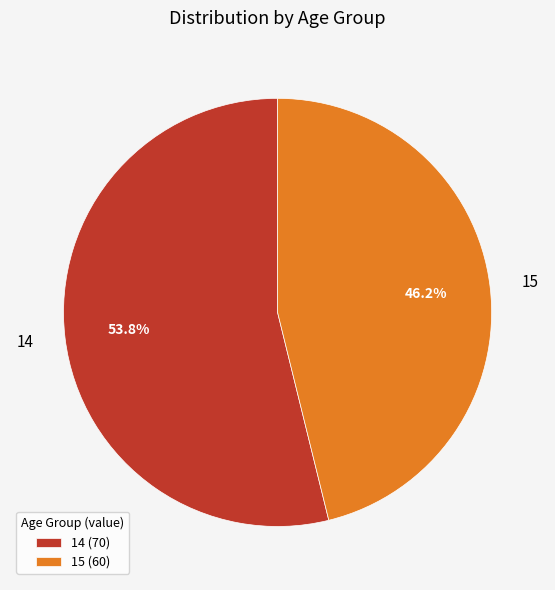

To the nearest percent, what is the difference between the 15 and 14 slice percentages?

8%